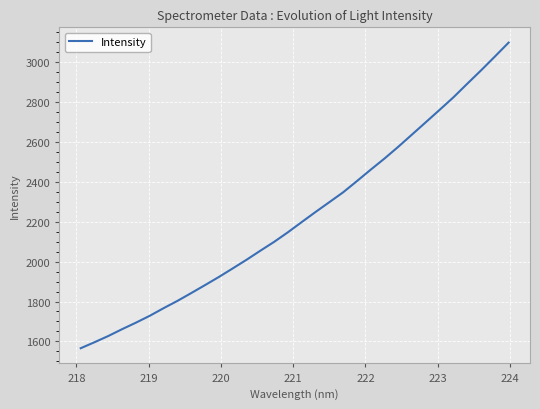

How many series are shown in this chart?

1